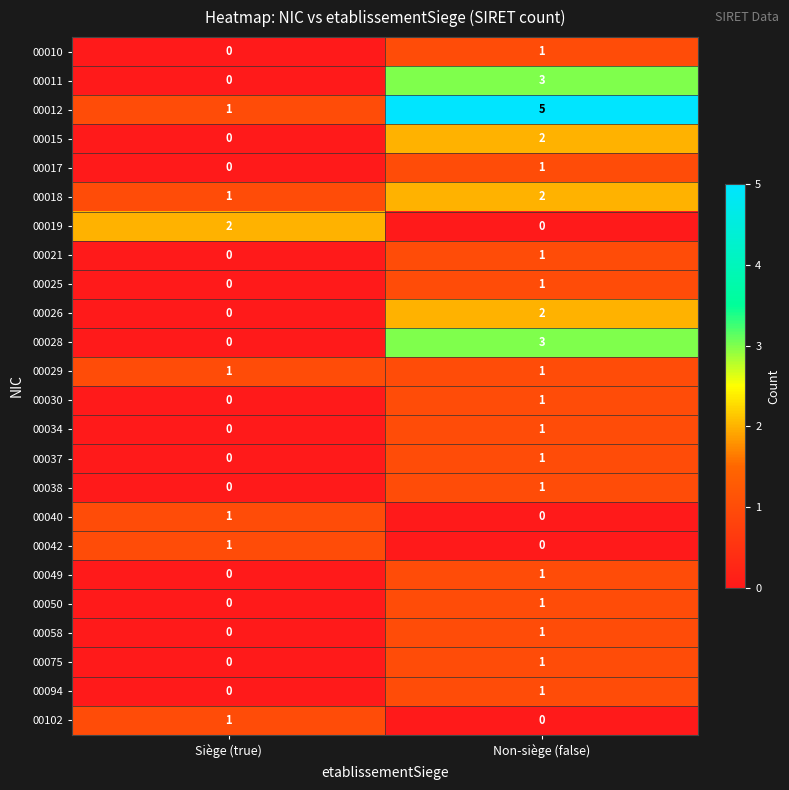

What is the total value across all series at Siège (true)?

8